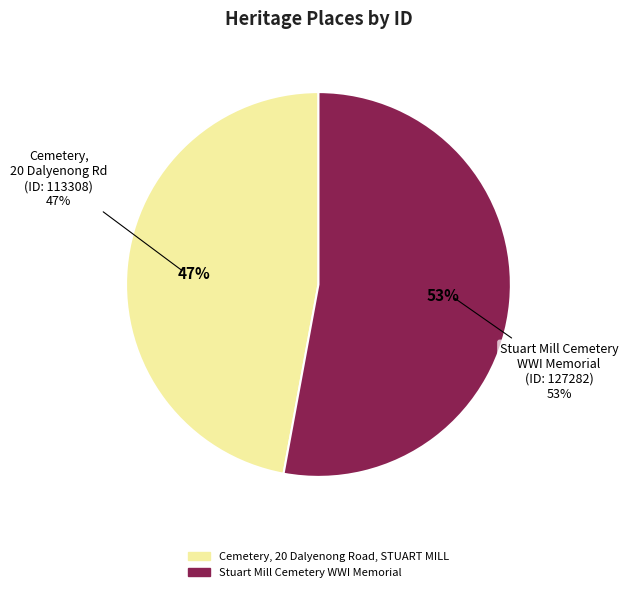

Which category accounts for the majority?

Stuart Mill Cemetery WWI Memorial